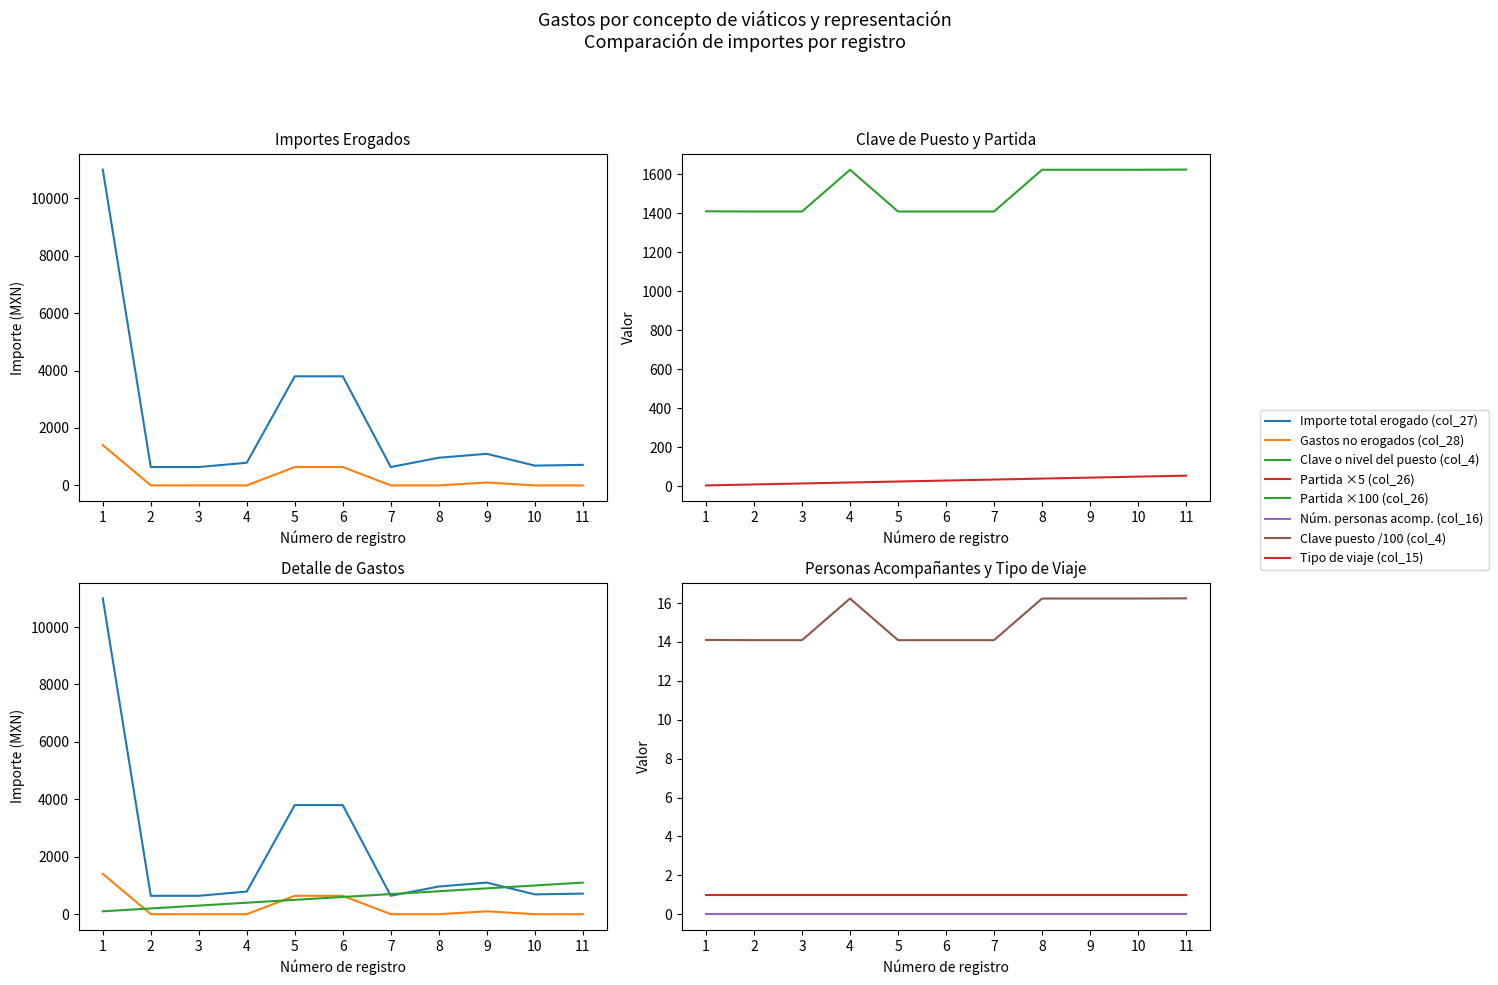

Is it true that Importe acomp. (col_31) equals 670.7 at 5?

False